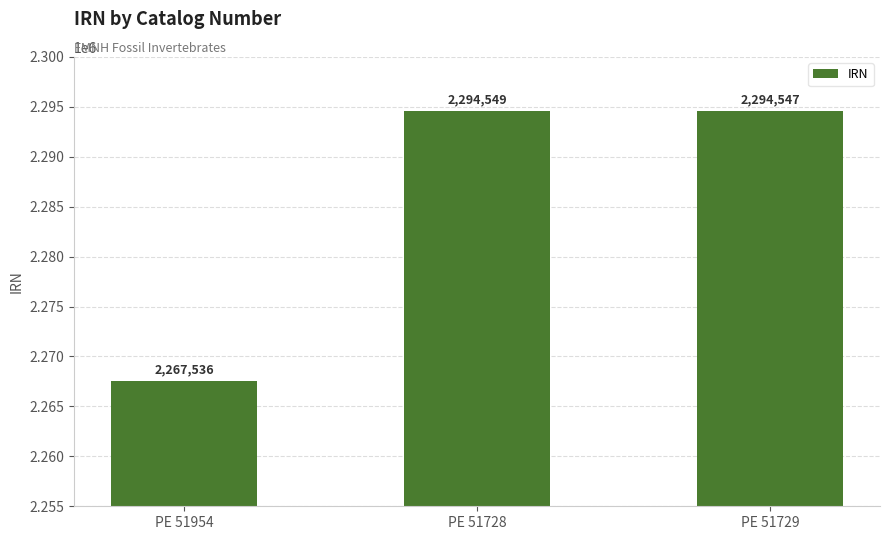

Reading left to right, extract all data points from this chart.

2267536	2294549	2294547